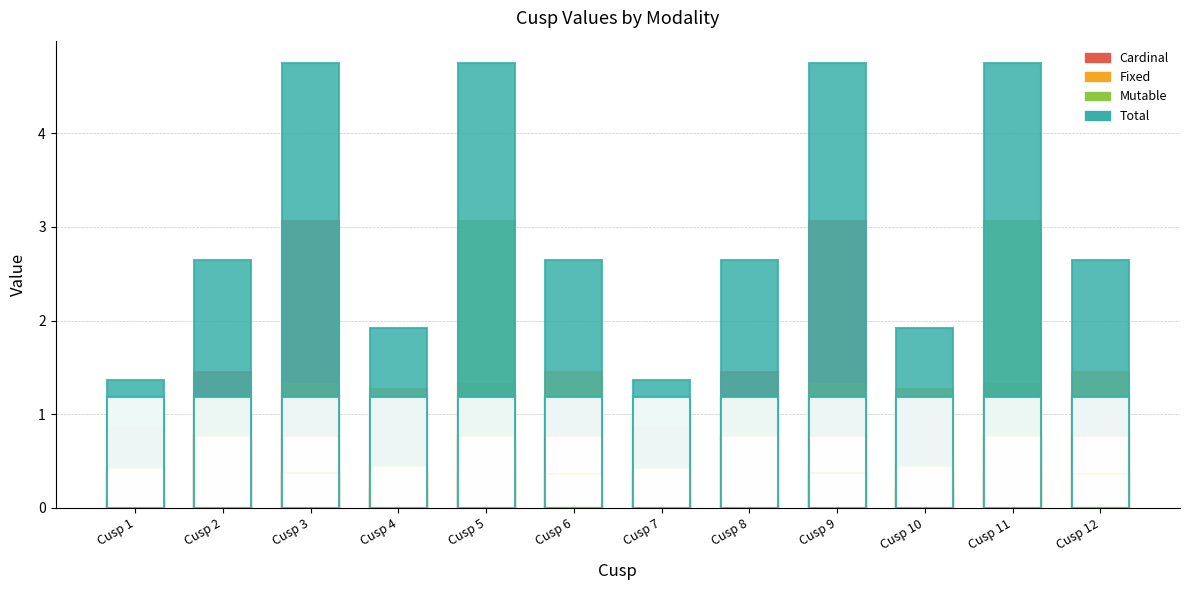

At which category is the sum across all series the highest?

Cusp 3